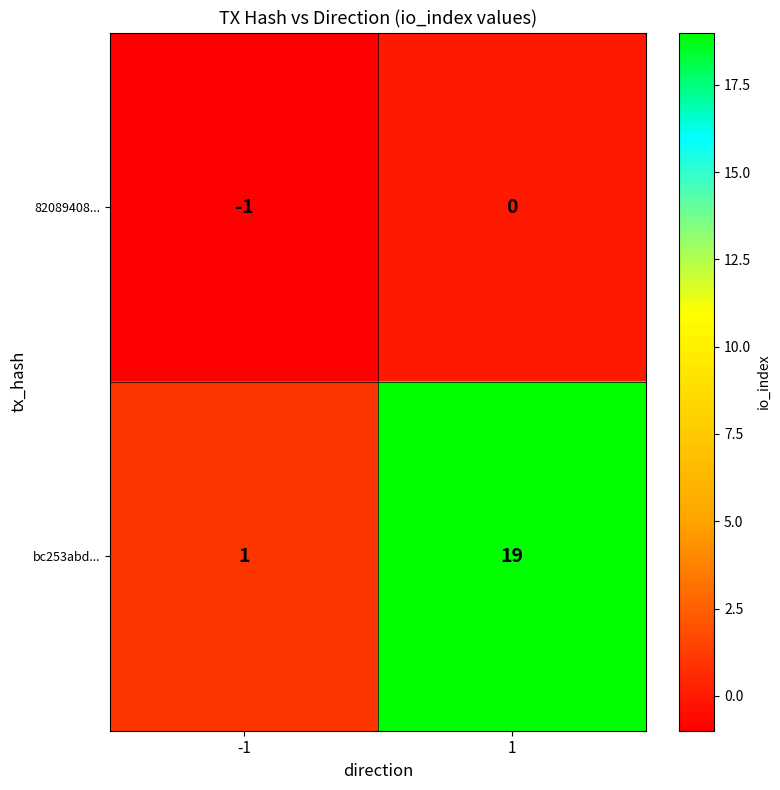

Is it true that 82089408... equals 0 at 1?

True